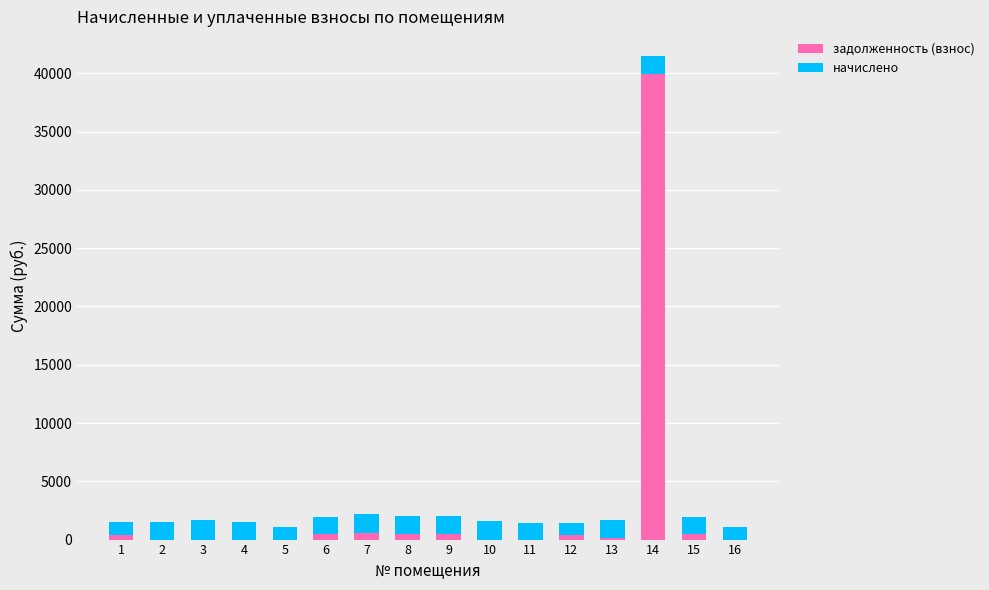

At which category is the sum across all series the highest?

14